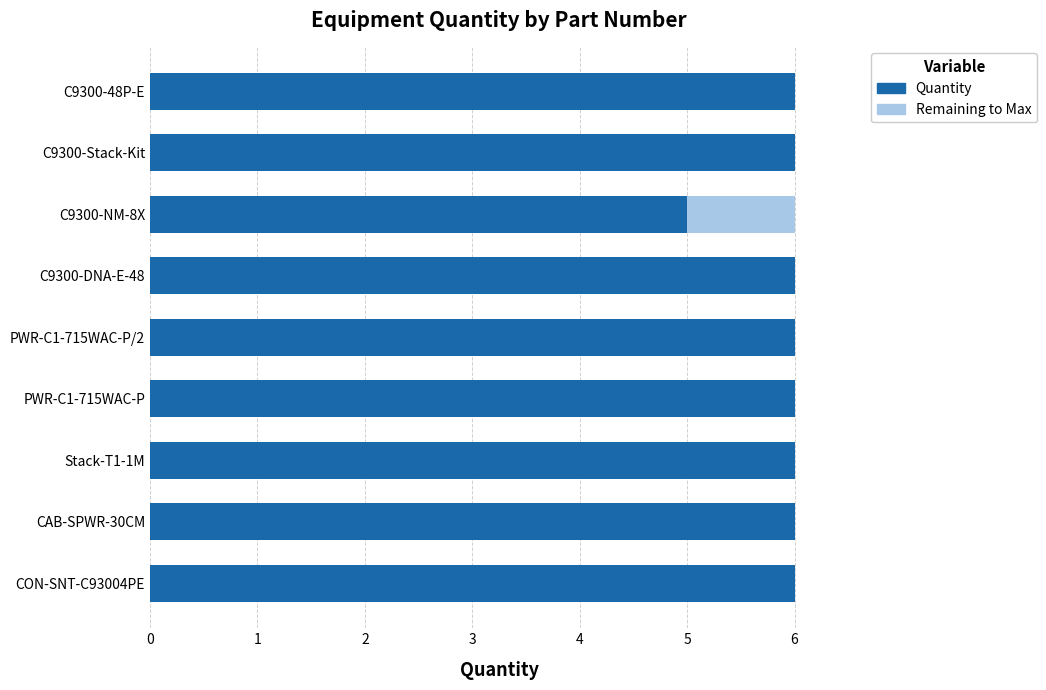

What is the total value across all series at CON-SNT-C93004PE?

6